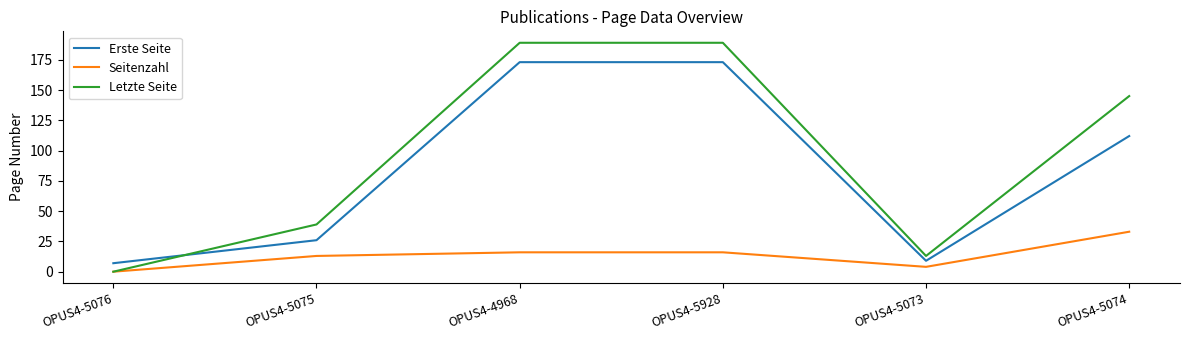

List the series in order of their overall mean, lowest first.

Seitenzahl, Erste Seite, Letzte Seite